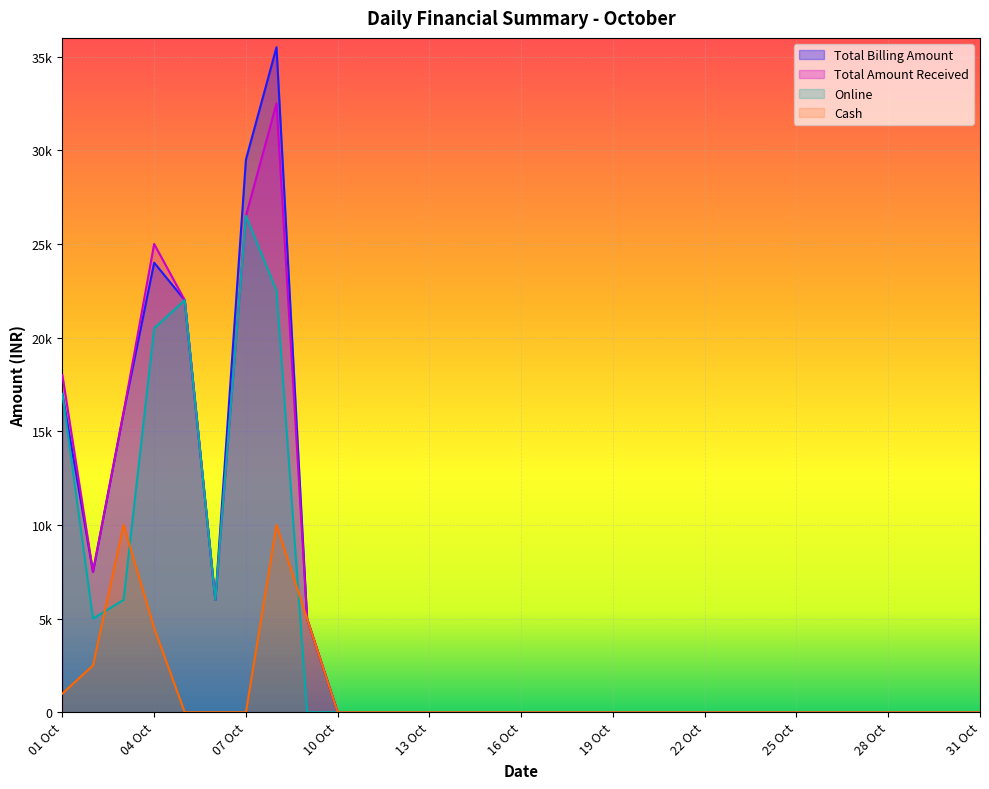

Count the number of data series in this chart.

4